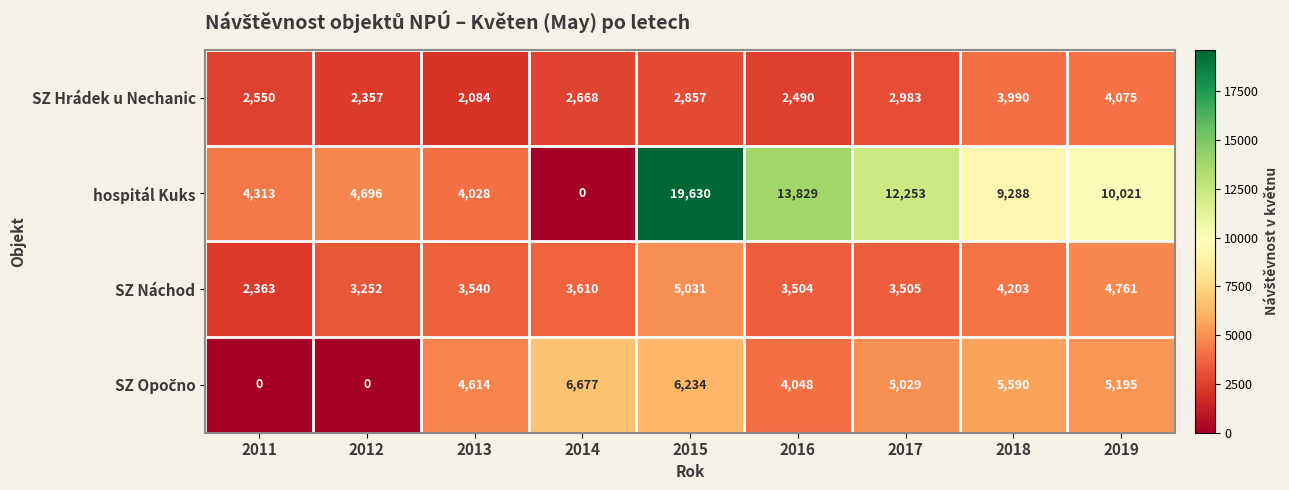

True or false: hospitál Kuks has a value of 6284 at 2012.

False